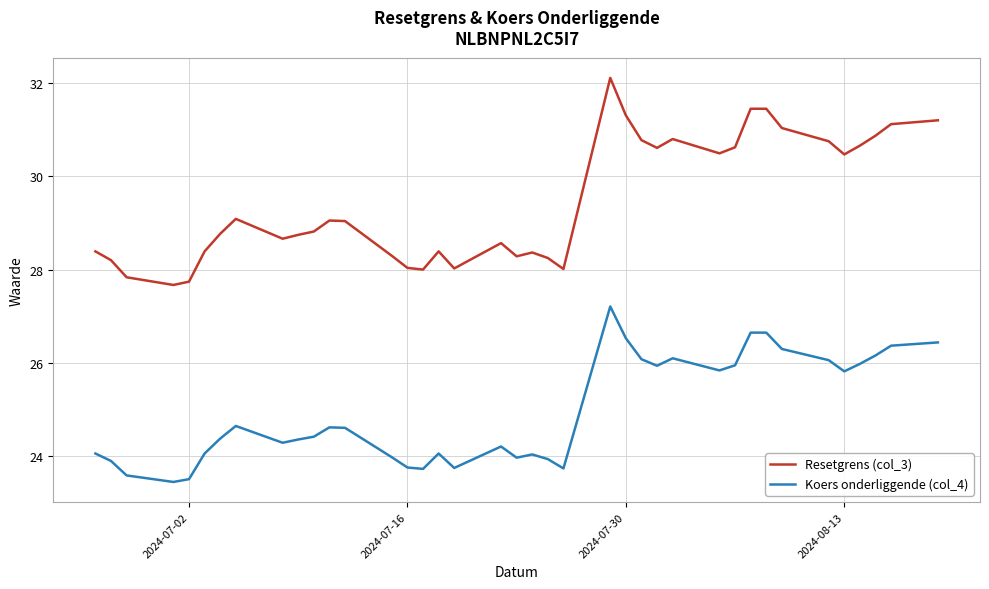

List the series in order of their overall mean, highest first.

Resetgrens (col_3), Koers onderliggende (col_4)